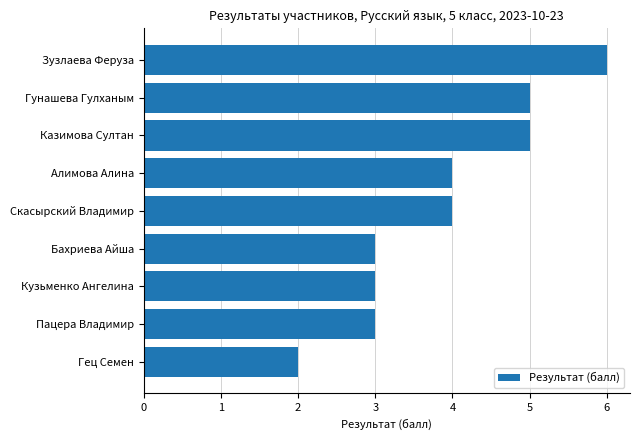

True or false: the data shows 2 at Гец Семен.

True